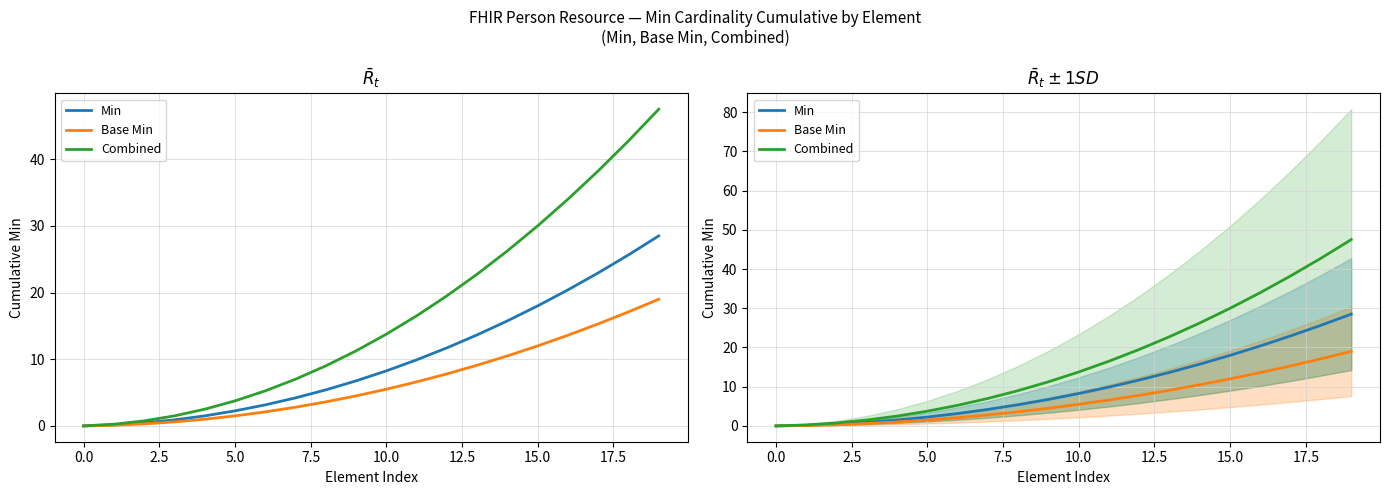

At which label is Combined closest to 23?

13